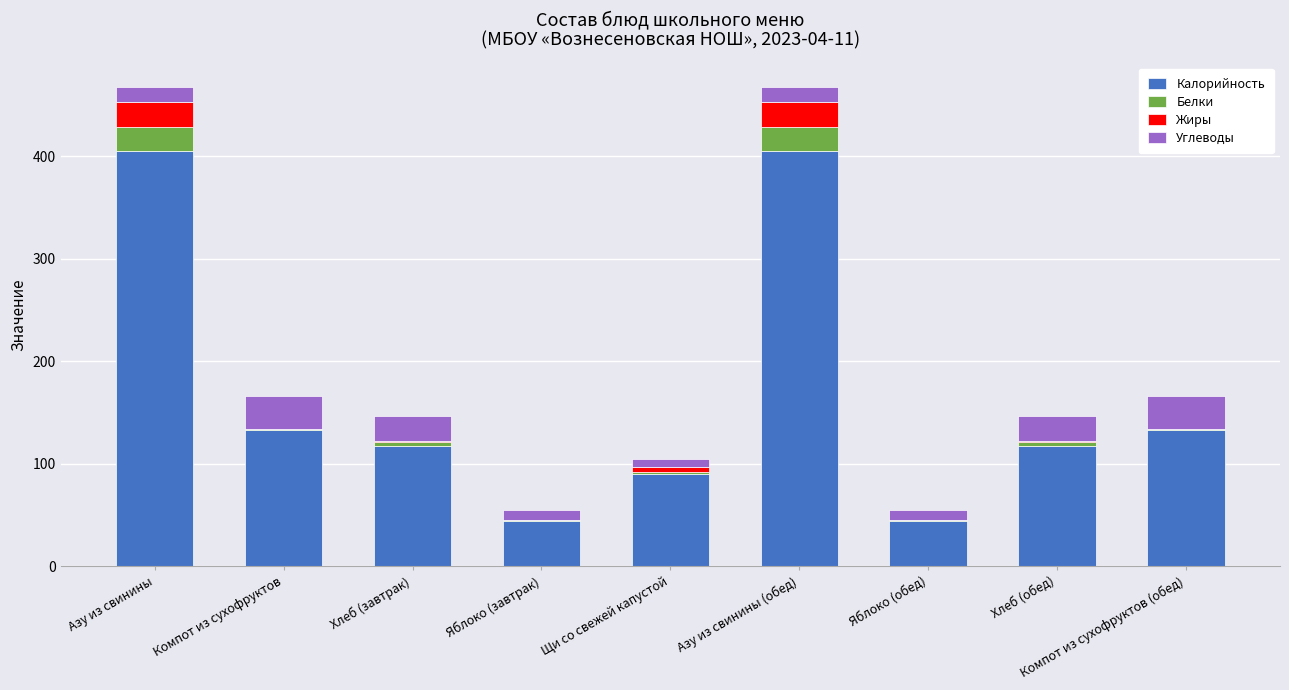

What value does the Калорийность series have at Азу из свинины?

405.2